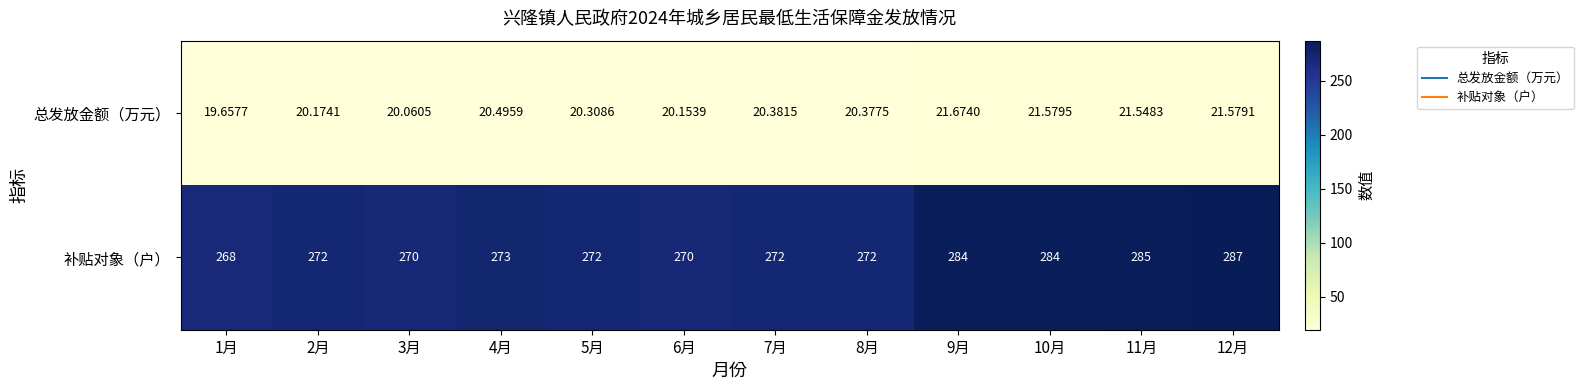

Rank the series by their maximum value, from highest to lowest.

补贴对象（户）, 总发放金额（万元）